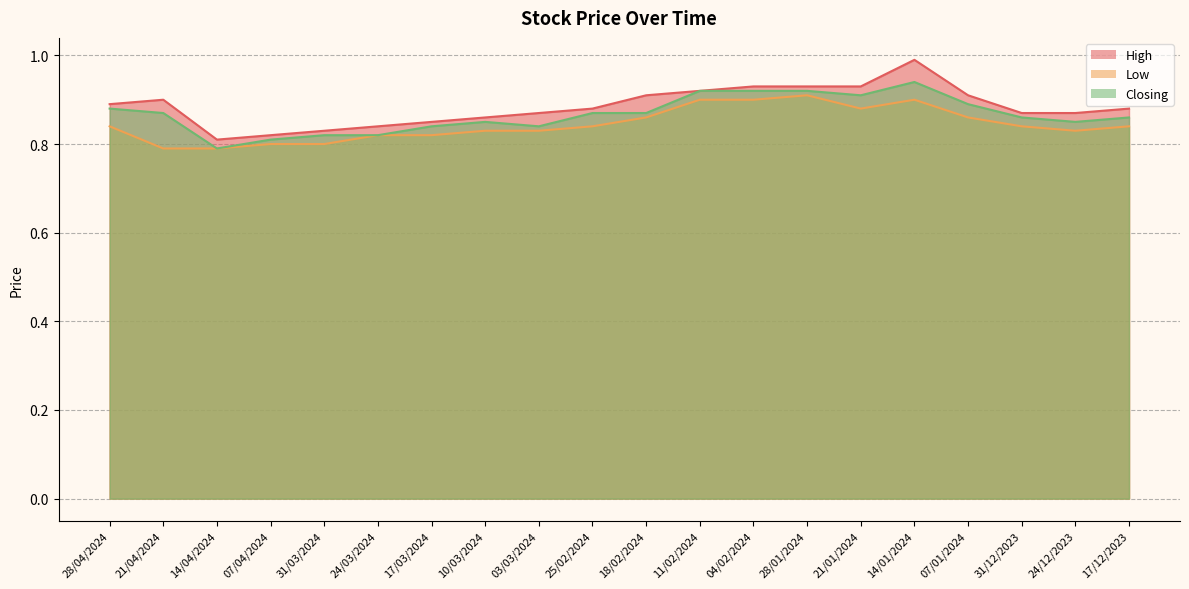

At which category does Closing reach its first local valley?

14/04/2024